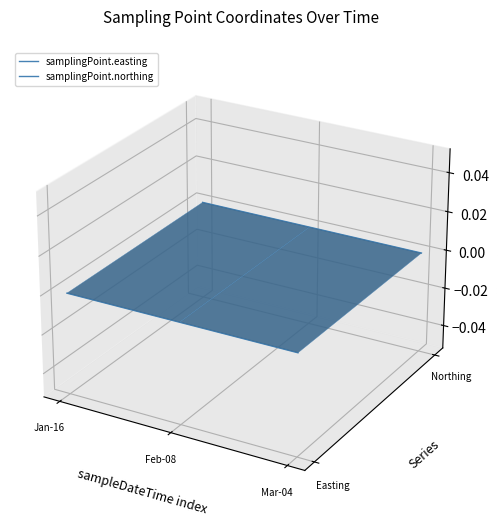

Which series has the widest spread of values?

samplingPoint.easting